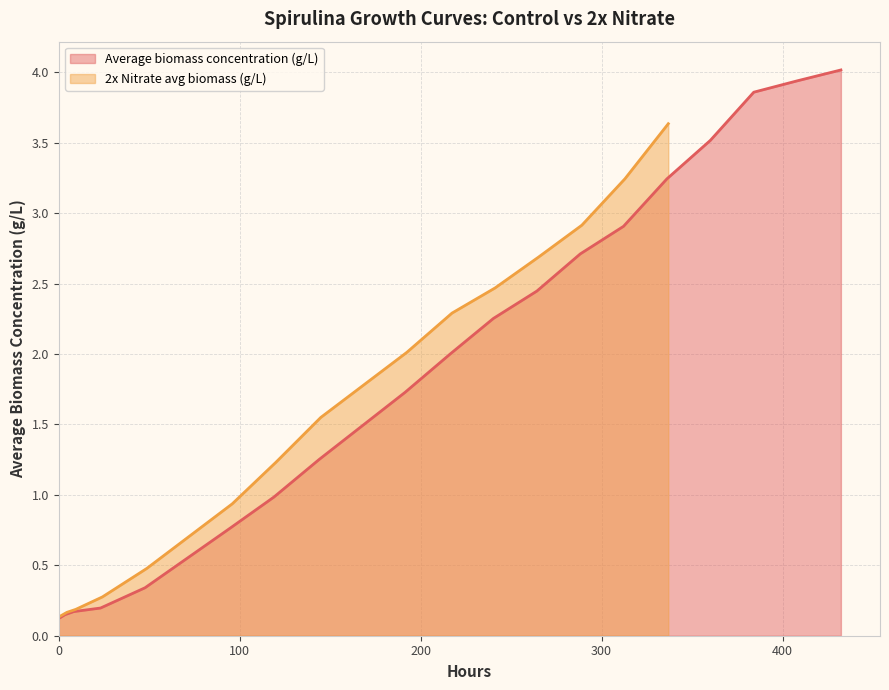

True or false: the data has more than 0 interior local peaks.

False